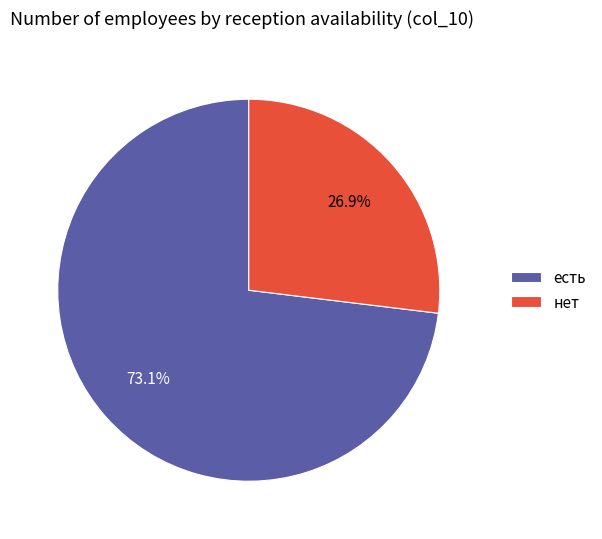

Rank the categories by value from lowest to highest.

нет, есть